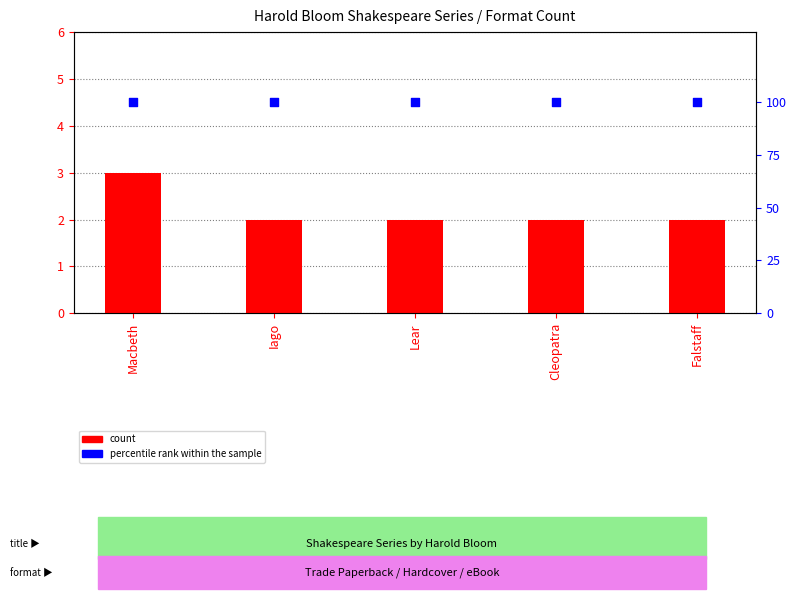

At which category is the sum across all series the highest?

Macbeth